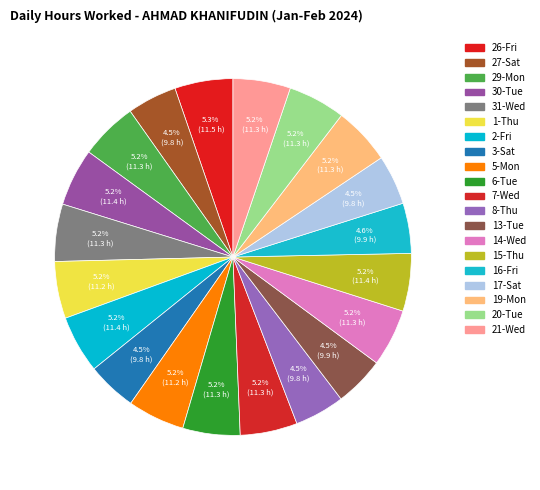

Which has a higher value, 7-Wed or 1-Thu?

7-Wed